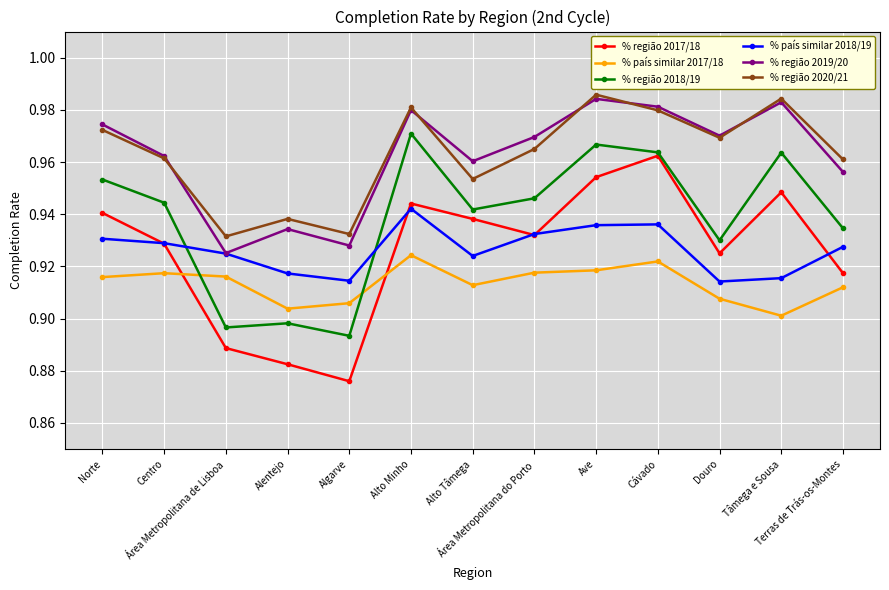

True or false: % região 2017/18 and % região 2019/20 cross at least once.

False